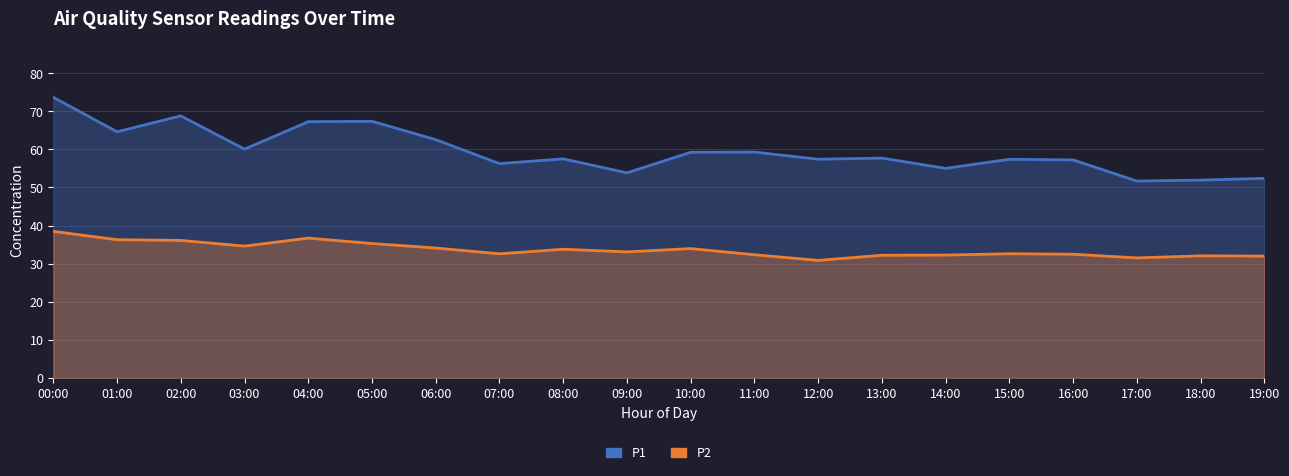

True or false: P2 and P1 intersect in this chart.

False